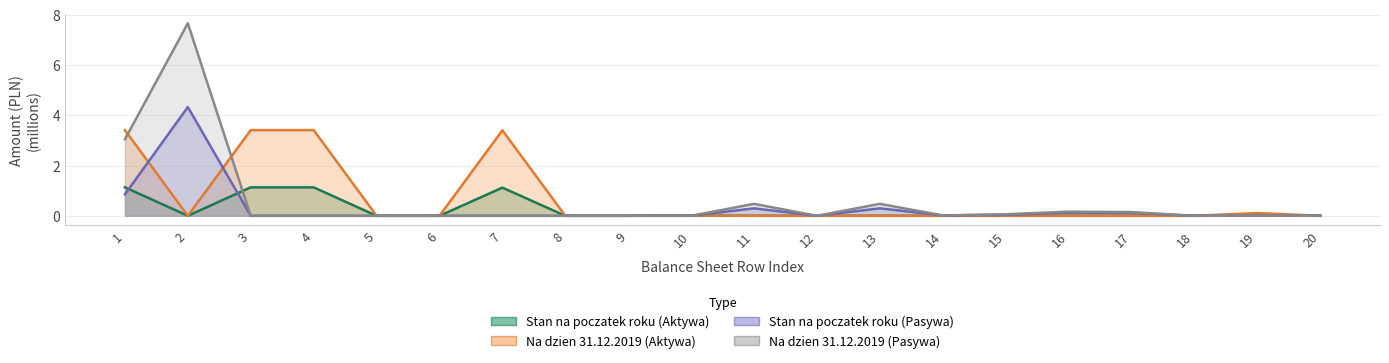

Reading left to right, transcribe all the data shown in this chart.

Stan na poczatek roku (Aktywa): 1=1.1	2=0.0	3=1.1	4=1.1	5=0.0	6=0.0	7=1.1	8=0.0	9=0.0	10=0.0	11=0.0	12=0.0	13=0.0	14=0.0	15=0.0	16=0.0	17=0.0	18=0.0	19=0.0	20=0.0
Na dzien 31.12.2019 (Aktywa): 1=3.4	2=0.0	3=3.4	4=3.4	5=0.0	6=0.0	7=3.4	8=0.0	9=0.0	10=0.0	11=0.0	12=0.0	13=0.0	14=0.0	15=0.0	16=0.0	17=0.0	18=0.0	19=0.1	20=0.0
Stan na poczatek roku (Pasywa): 1=0.9	2=4.3	3=0.0	4=0.0	5=0.0	6=0.0	7=0.0	8=0.0	9=0.0	10=0.0	11=0.3	12=0.0	13=0.3	14=0.0	15=0.0	16=0.1	17=0.1	18=0.0	19=0.0	20=0.0
Na dzien 31.12.2019 (Pasywa): 1=3.0	2=7.7	3=0.0	4=0.0	5=0.0	6=0.0	7=0.0	8=0.0	9=0.0	10=0.0	11=0.5	12=0.0	13=0.5	14=0.0	15=0.1	16=0.2	17=0.1	18=0.0	19=0.0	20=0.0